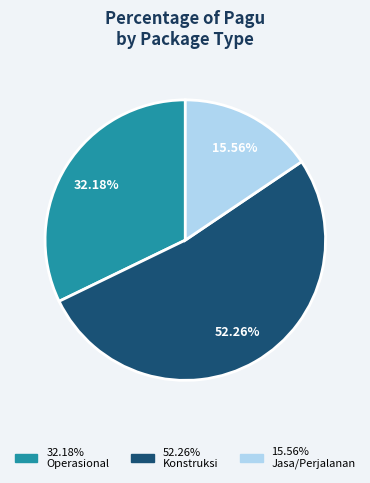

Is there any slice that represents more than half of the pie?

Yes